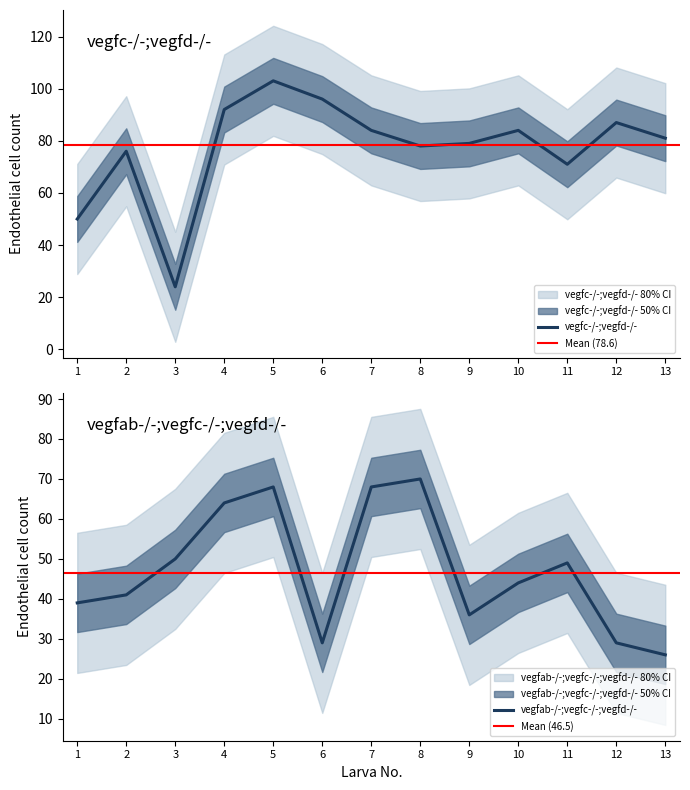

What are all the series names shown in the legend?

vegfc-/-;vegfd-/-, vegfab-/-;vegfc-/-;vegfd-/-